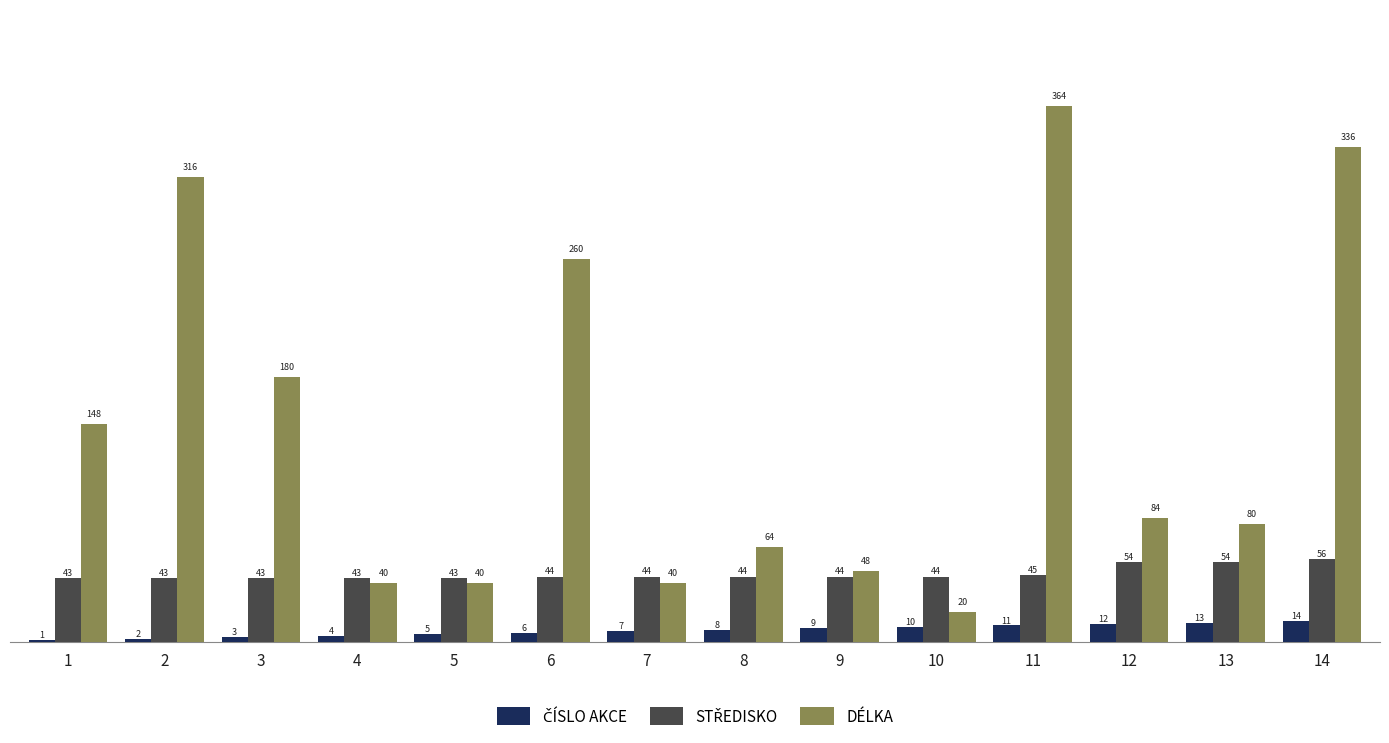

Is it true that DÉLKA equals 69 at 7?

False